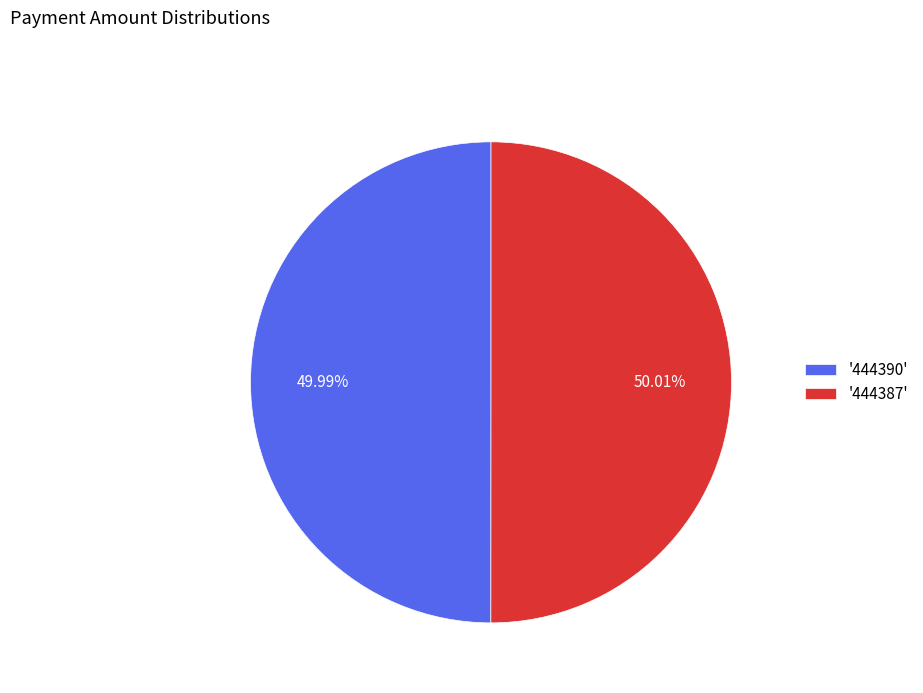

Is the sum of '444387' and '444390' greater than half?

Yes